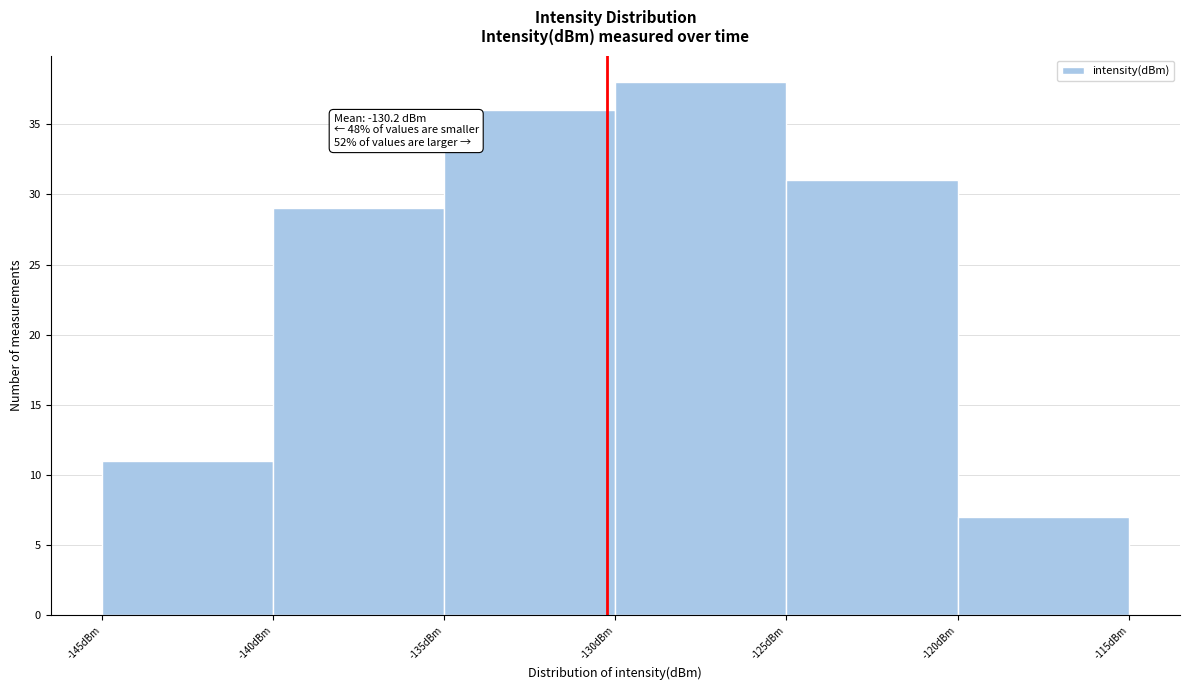

Over which range of the x-axis is the bar tallest?

-130 to -125